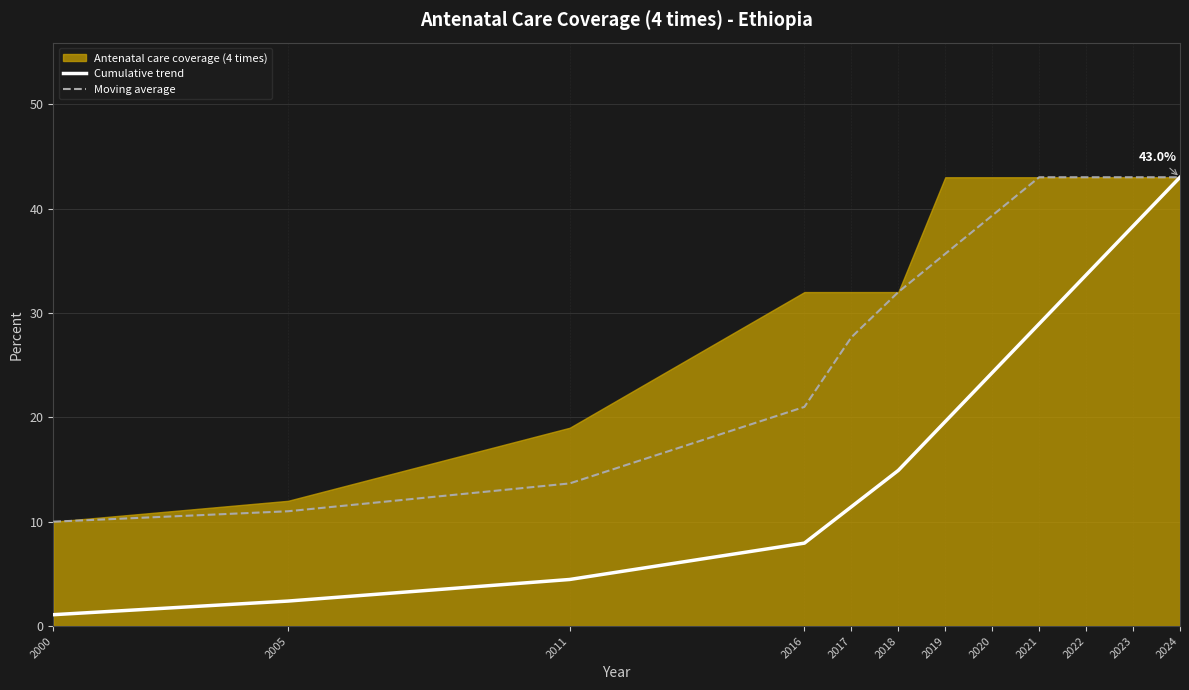

Count the number of categories in the chart.

12